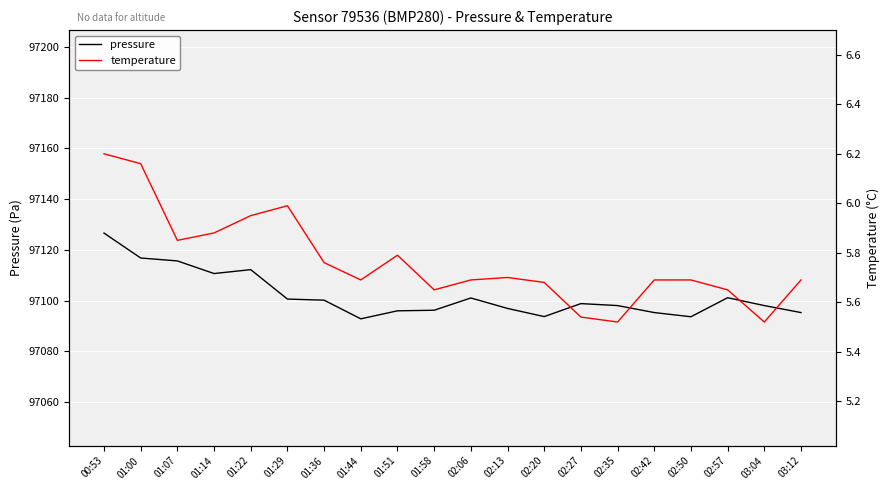

What is the sum of all pressure values?

1942040.0